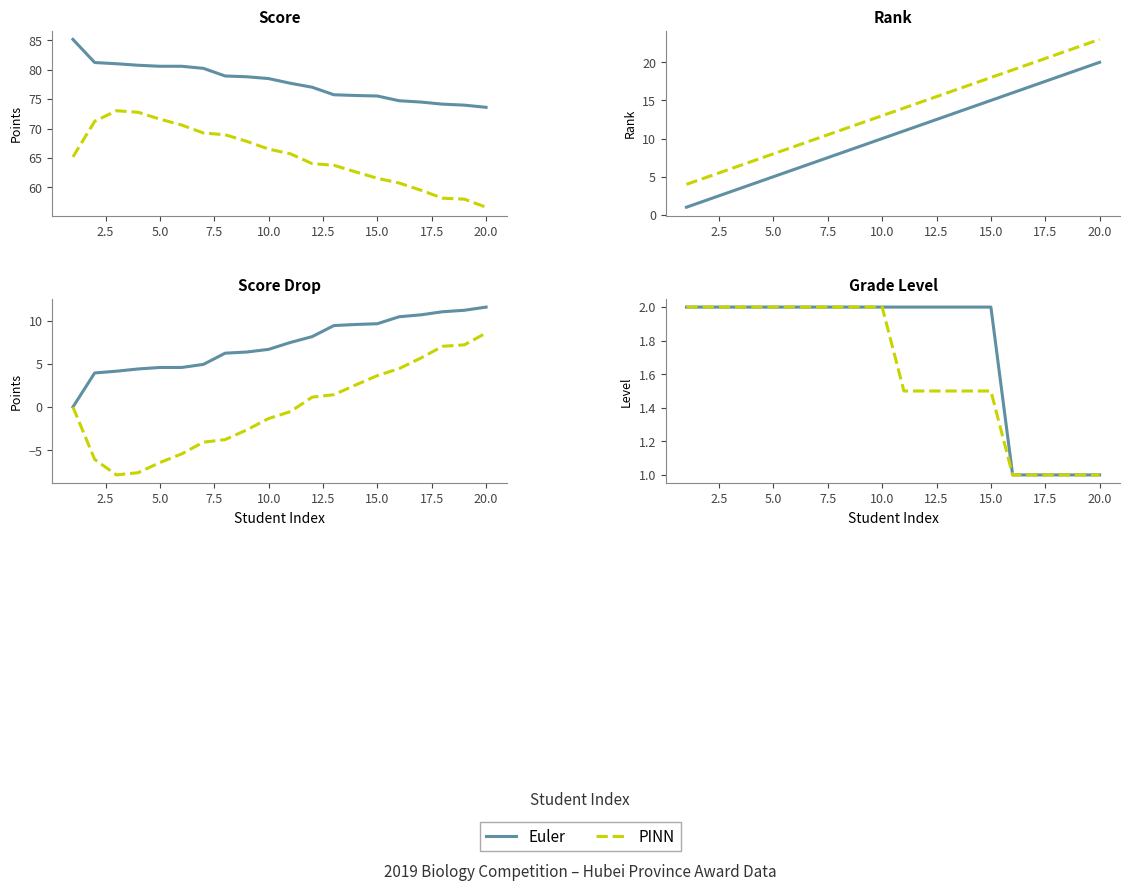

What are all the series names shown in the legend?

Euler, PINN